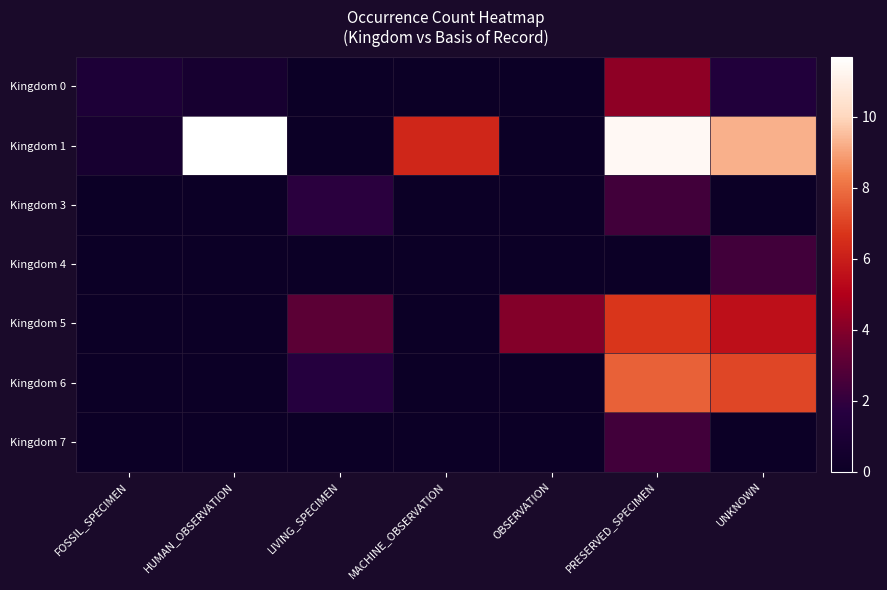

Reading left to right, transcribe all the data shown in this chart.

Kingdom 0: FOSSIL_SPECIMEN=1.1	HUMAN_OBSERVATION=0.7	LIVING_SPECIMEN=0.0	MACHINE_OBSERVATION=0.0	OBSERVATION=0.0	PRESERVED_SPECIMEN=4.2	UNKNOWN=1.4
Kingdom 1: FOSSIL_SPECIMEN=0.7	HUMAN_OBSERVATION=11.7	LIVING_SPECIMEN=0.0	MACHINE_OBSERVATION=6.3	OBSERVATION=0.0	PRESERVED_SPECIMEN=11.4	UNKNOWN=9.3
Kingdom 3: FOSSIL_SPECIMEN=0.0	HUMAN_OBSERVATION=0.0	LIVING_SPECIMEN=1.8	MACHINE_OBSERVATION=0.0	OBSERVATION=0.0	PRESERVED_SPECIMEN=2.4	UNKNOWN=0.0
Kingdom 4: FOSSIL_SPECIMEN=0.0	HUMAN_OBSERVATION=0.0	LIVING_SPECIMEN=0.0	MACHINE_OBSERVATION=0.0	OBSERVATION=0.0	PRESERVED_SPECIMEN=0.0	UNKNOWN=2.4
Kingdom 5: FOSSIL_SPECIMEN=0.0	HUMAN_OBSERVATION=0.0	LIVING_SPECIMEN=3.1	MACHINE_OBSERVATION=0.0	OBSERVATION=4.0	PRESERVED_SPECIMEN=6.7	UNKNOWN=5.5
Kingdom 6: FOSSIL_SPECIMEN=0.0	HUMAN_OBSERVATION=0.0	LIVING_SPECIMEN=1.6	MACHINE_OBSERVATION=0.0	OBSERVATION=0.0	PRESERVED_SPECIMEN=7.7	UNKNOWN=7.1
Kingdom 7: FOSSIL_SPECIMEN=0.0	HUMAN_OBSERVATION=0.0	LIVING_SPECIMEN=0.0	MACHINE_OBSERVATION=0.0	OBSERVATION=0.0	PRESERVED_SPECIMEN=2.4	UNKNOWN=0.0